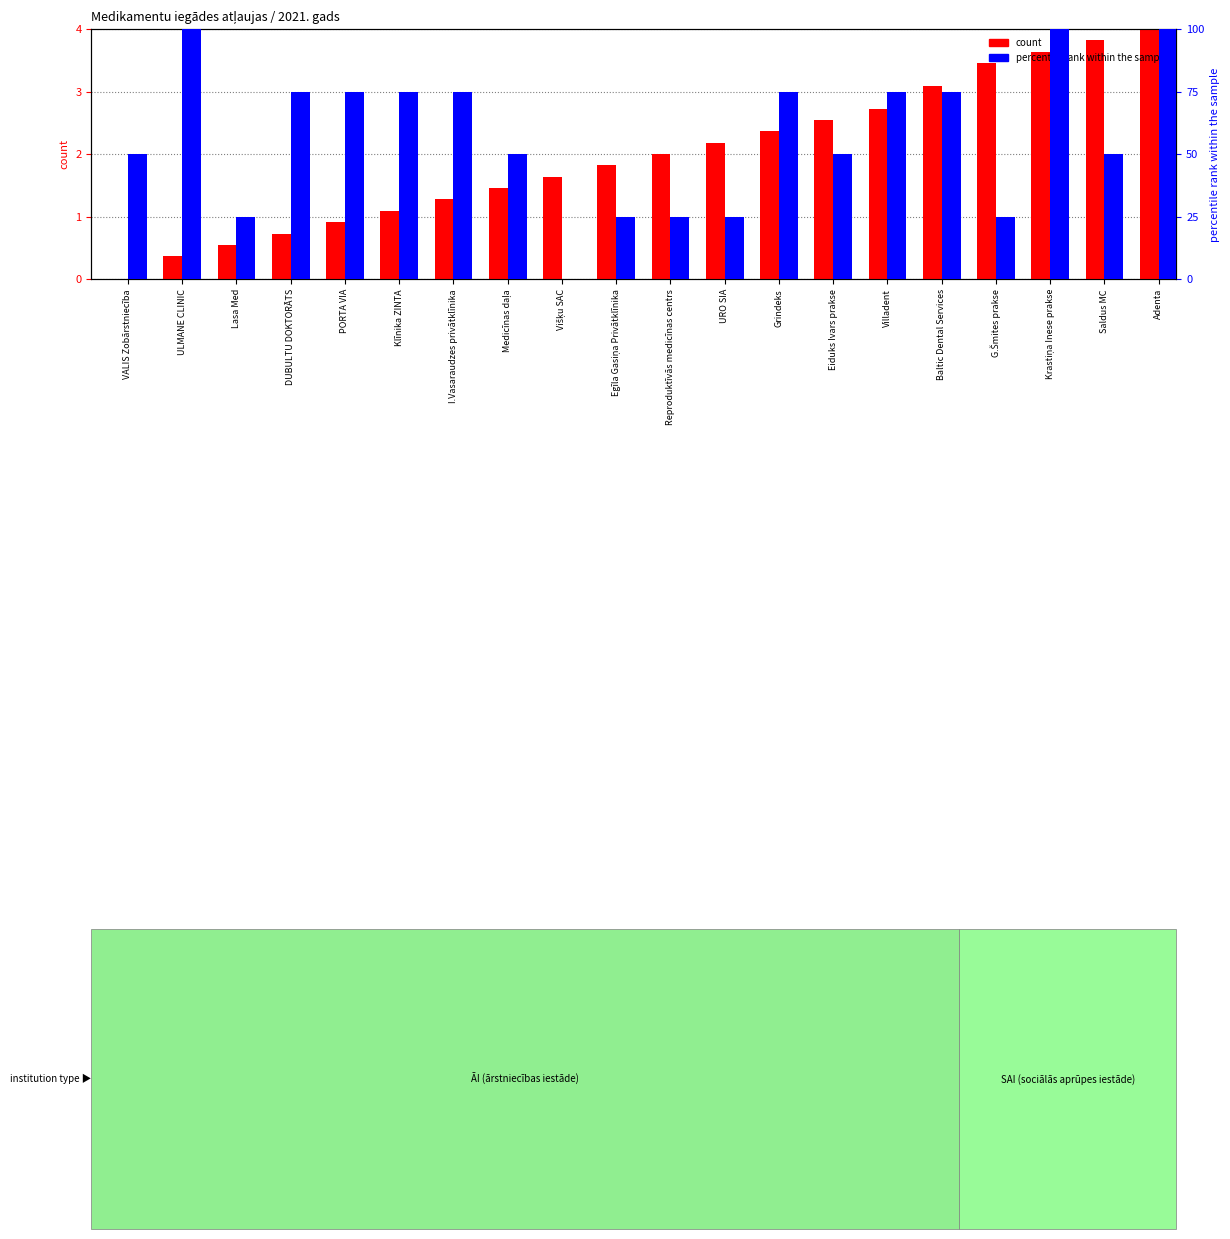

Between I.Vasaraudzes privātklīnika and Baltic Dental Services, which series saw the biggest shift?

count